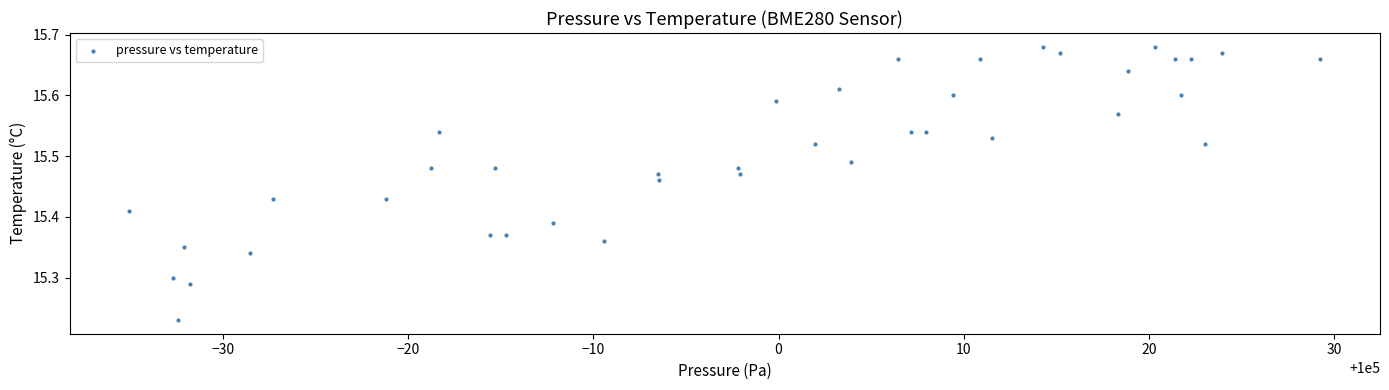

What is the range of X values (max minus min)?

64.3